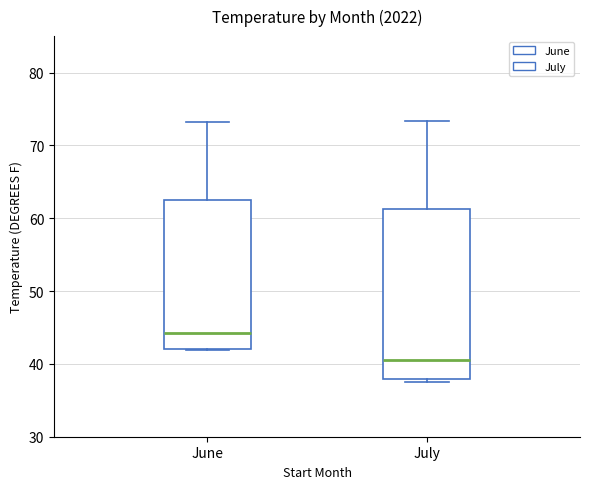

Reading left to right, read every box against the y-axis: the position of its median line, the range the box covers, and the ends of its whiskers. The values are not printed on the chart, so give them approximately, as read against the axis.

June: median 44, box 42 to 62, whiskers 42 to 73
July: median 41, box 38 to 61, whiskers 38 (just below the box's lower edge) to 73